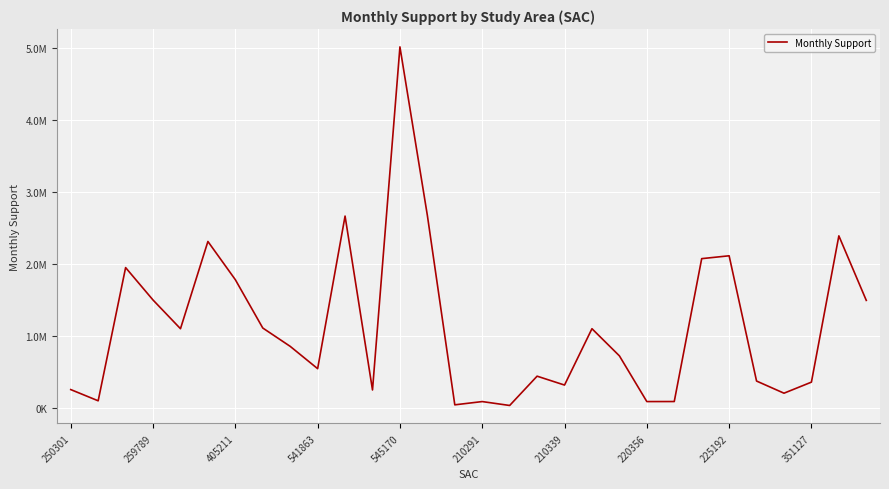

Is this an area chart (filled region under the line)?

No